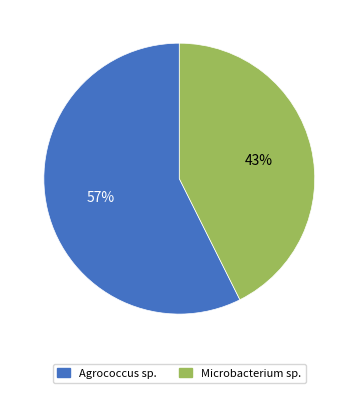

Count the number of slices in the pie.

2